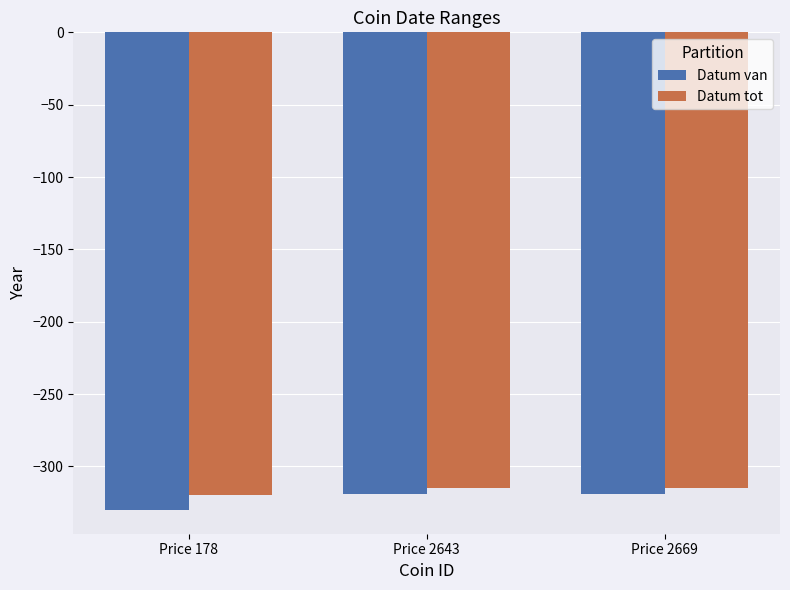

Is it true that Datum van equals -166 at Price 178?

False